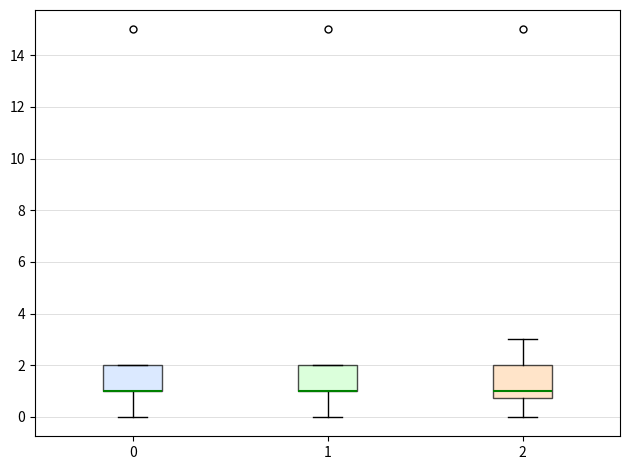

Reading left to right, read every box against the y-axis: the position of its median line, the range the box covers, and the ends of its whiskers. The values are not printed on the chart, so give them approximately, as read against the axis.

0: median 1.0 (drawn on the box's lower edge), box 1.0 to 2.0, whiskers 0.0 to 2.0
1: median 1.0 (drawn on the box's lower edge), box 1.0 to 2.0, whiskers 0.0 to 2.0
2: median 1.0, box 0.8 to 2.0, whiskers 0.0 to 3.0